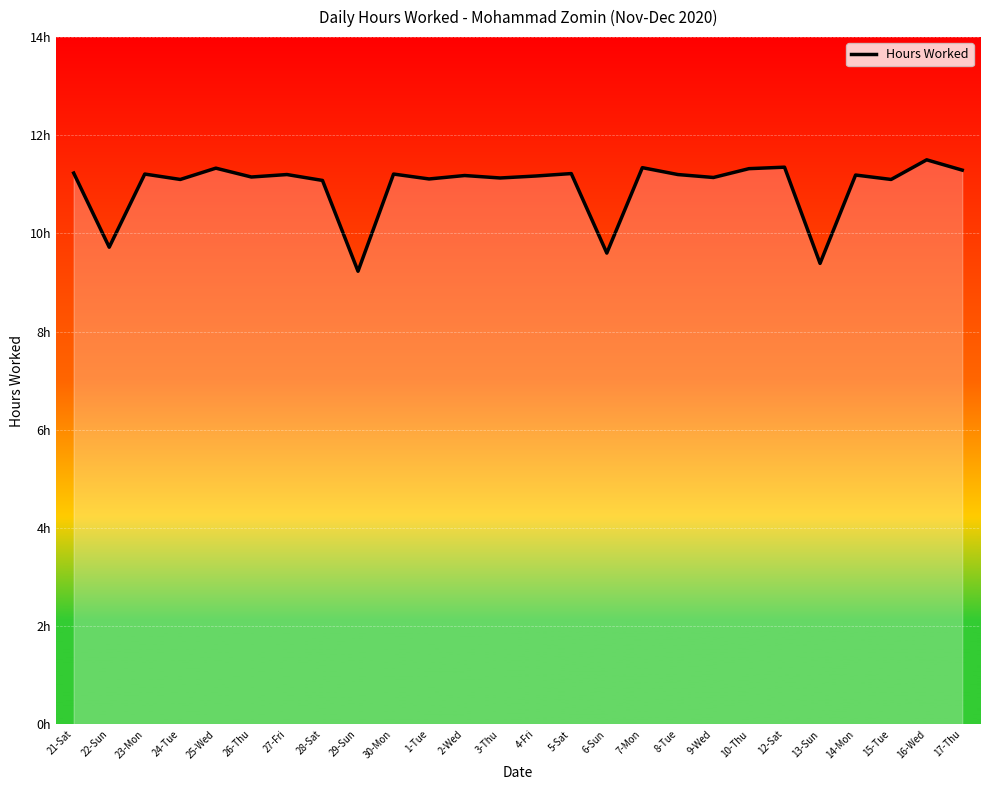

How many interior local peaks (higher than both neighbors) does the data have?

10